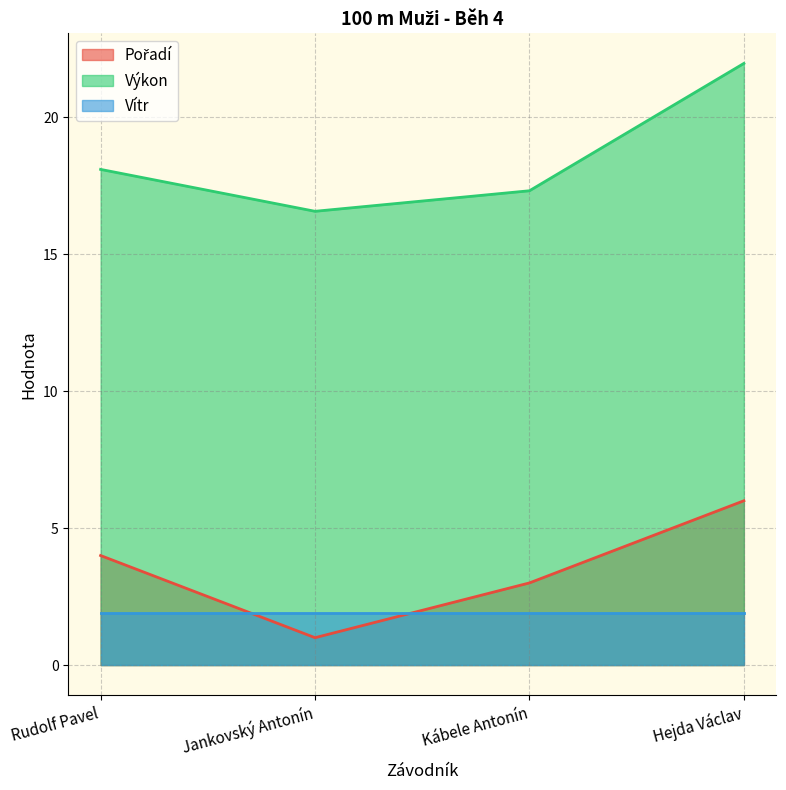

True or false: Pořadí and Výkon intersect in this chart.

False